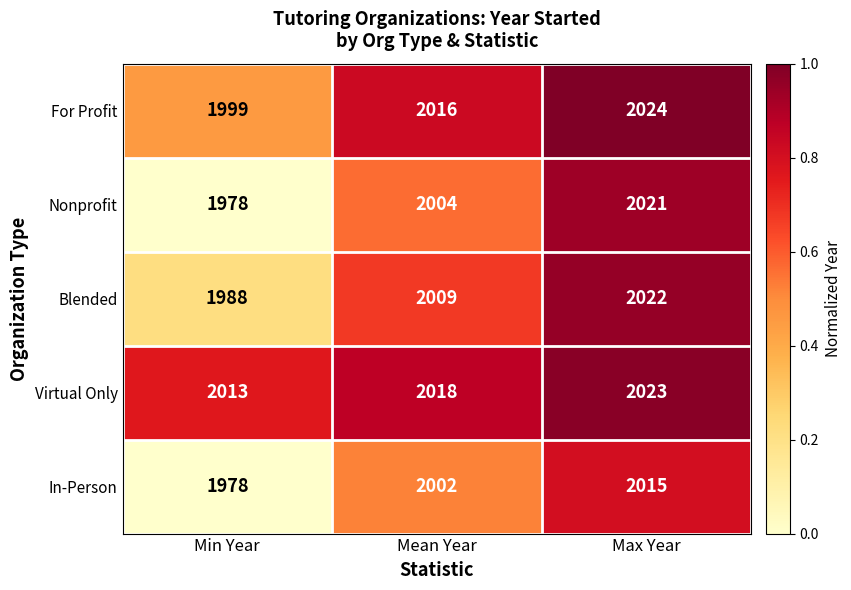

What is the difference between the Blended values at Max Year and Min Year?

34